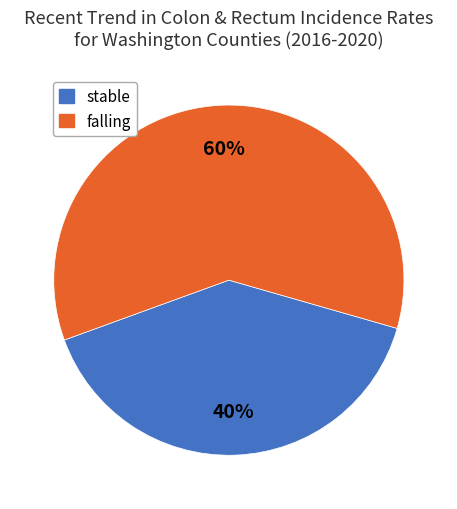

How many segments does this pie chart have?

2